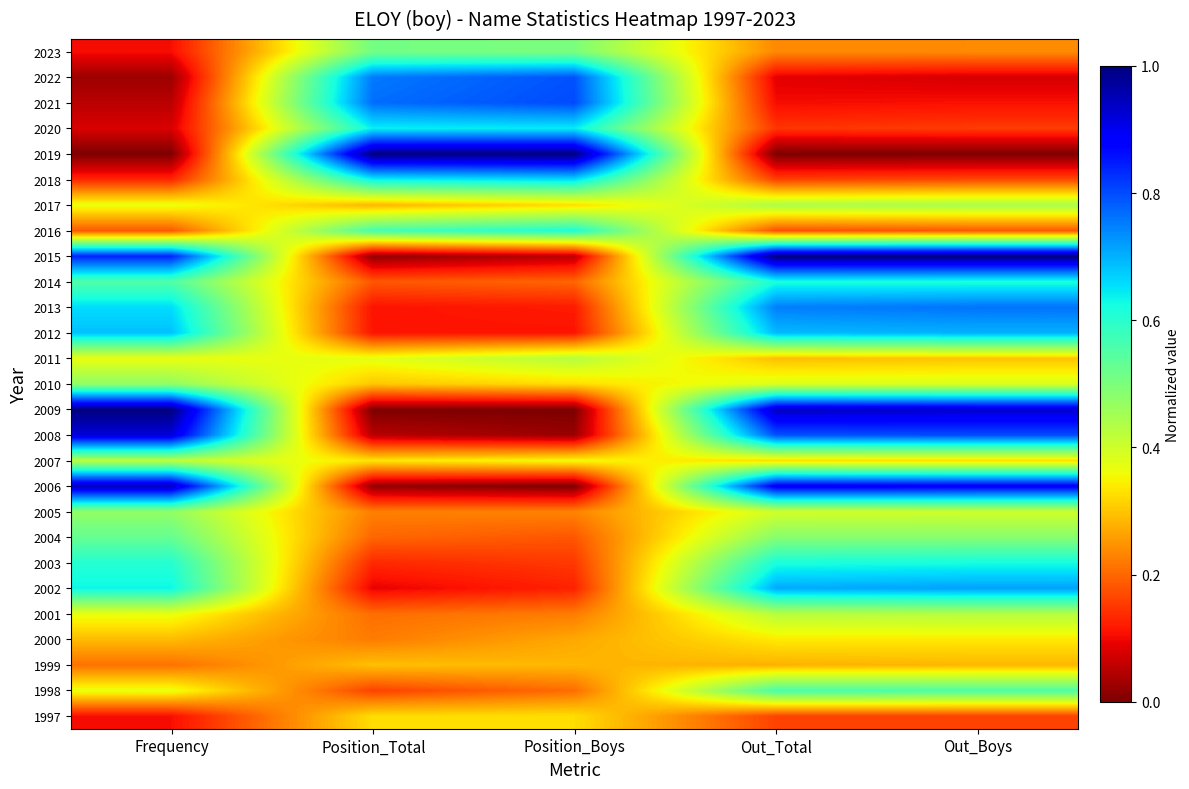

Which category has the lowest value across all series?

Frequency